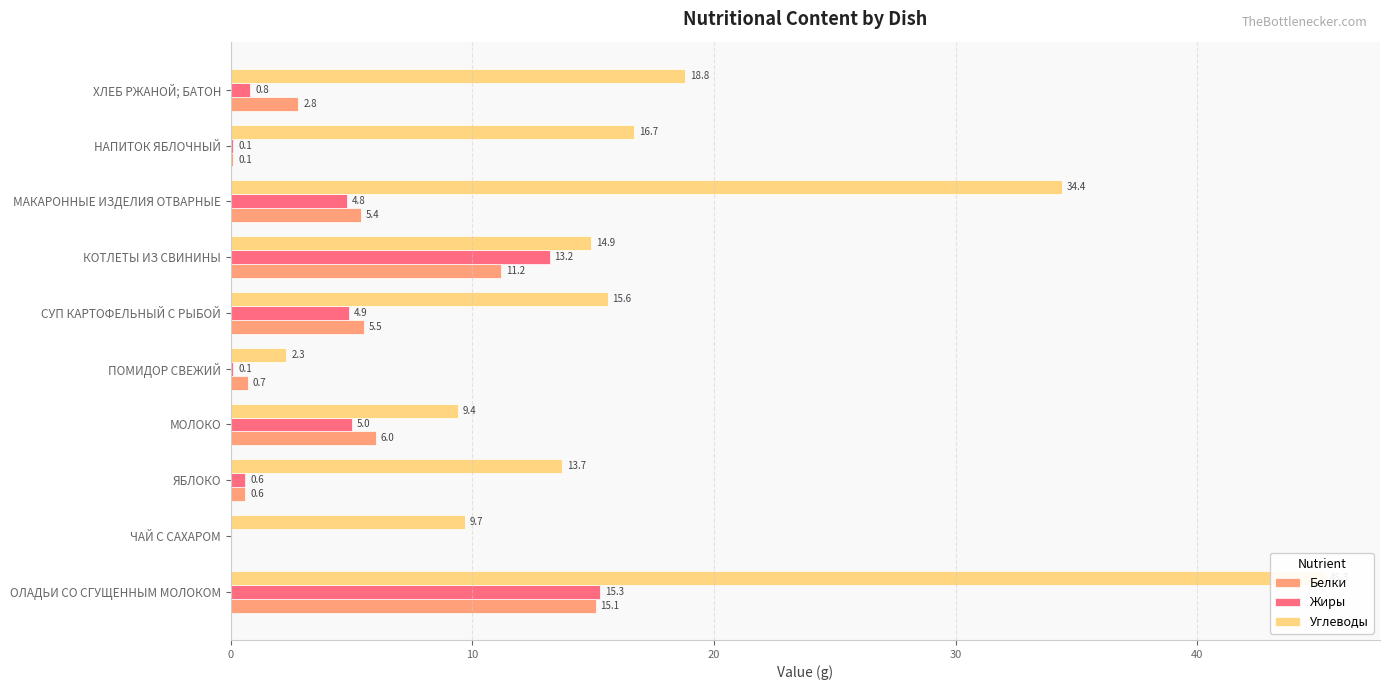

How many values in the Жиры series exceed 4?

5